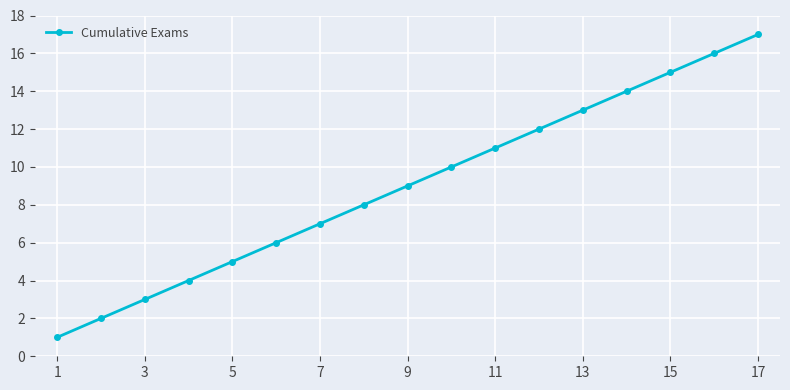

What is the average value?

9